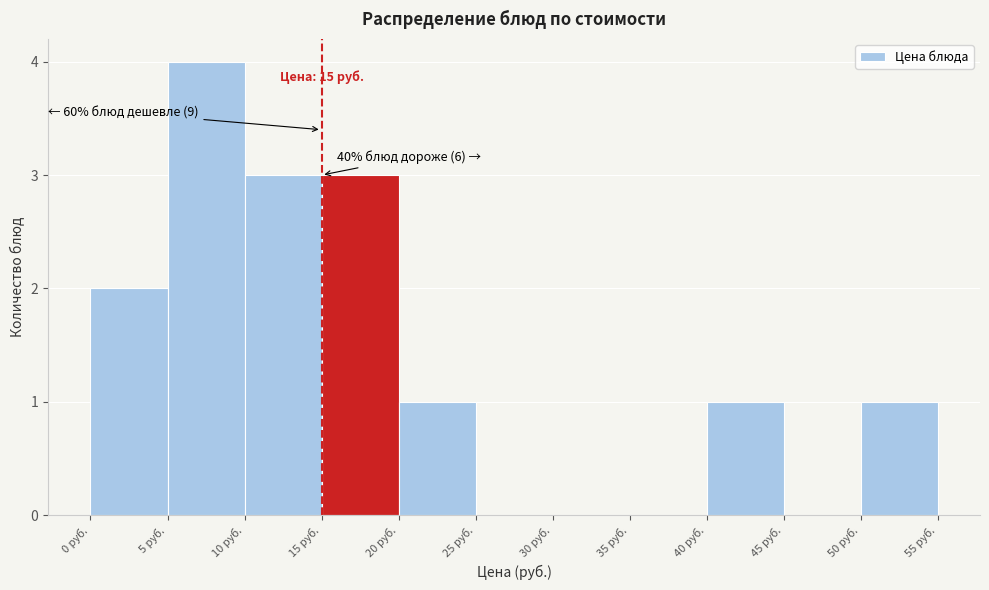

Which range on the x-axis has the tallest bar?

5 to 10